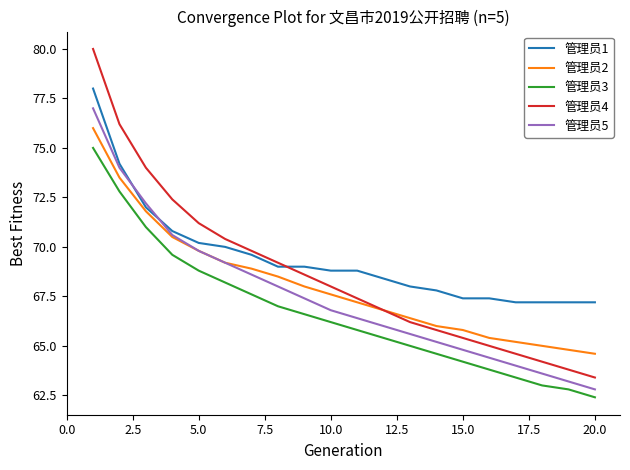

True or false: 管理员3 and 管理员1 cross at least once.

False